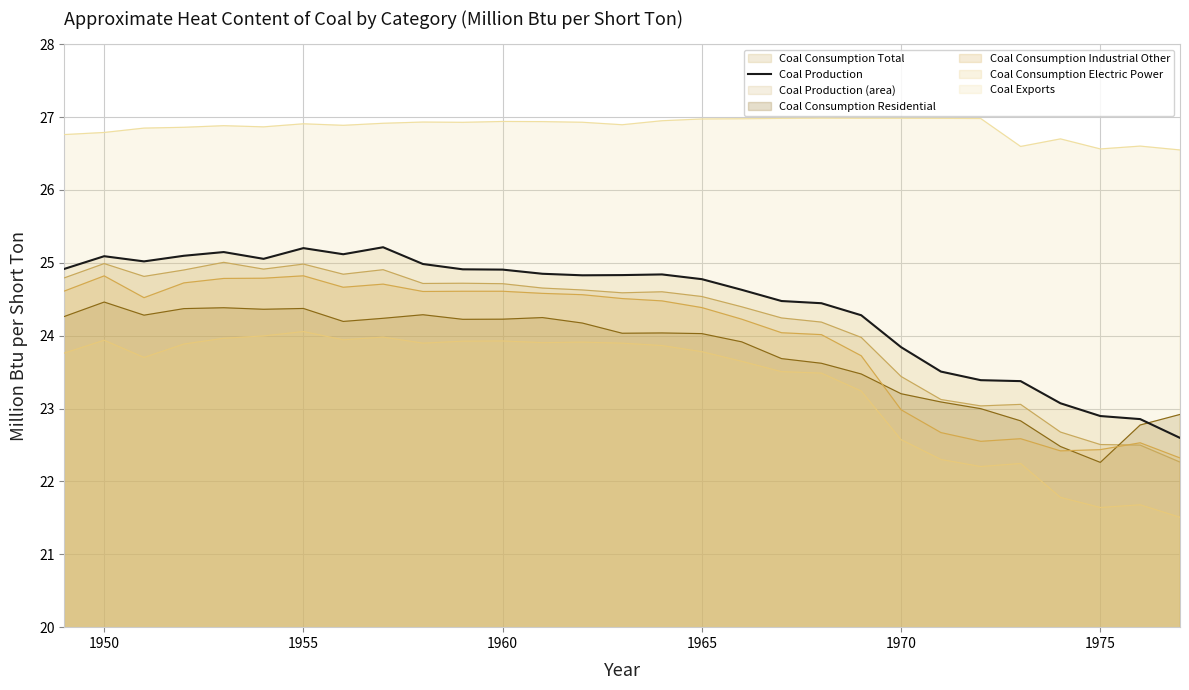

What is the difference between the maximum and minimum values?

2.6